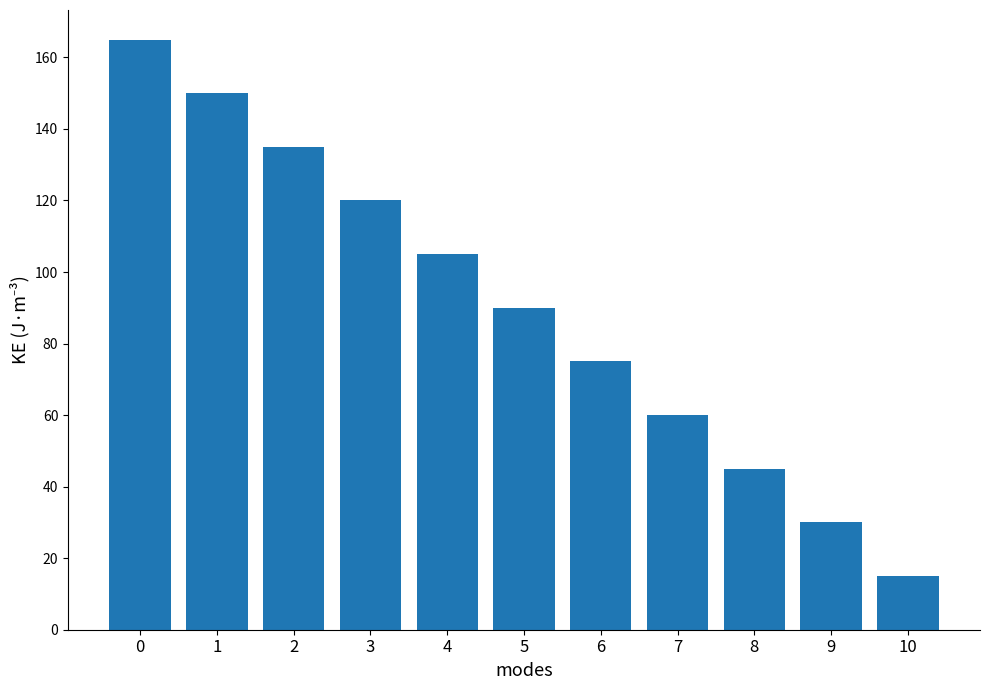

List the labels in order of value, largest first.

0, 1, 2, 3, 4, 5, 6, 7, 8, 9, 10